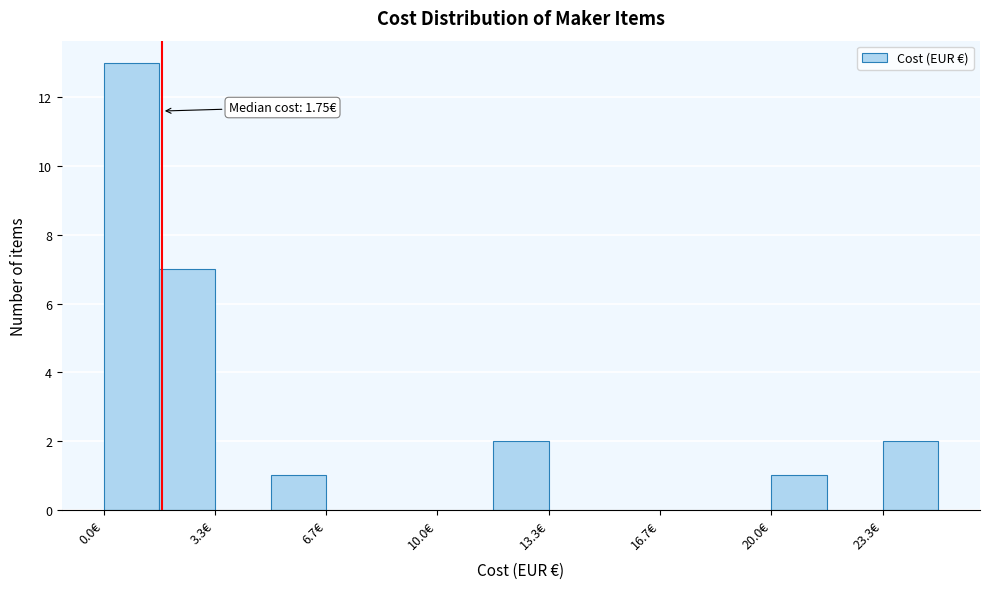

Around what value on the x-axis is the tallest bar? Give the approximate position of its centre, as read against the axis.

1.0